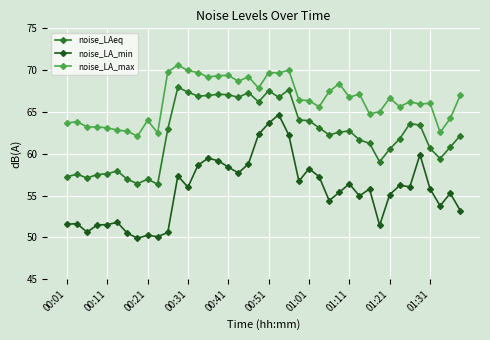

Does the chart display data point markers on the line(s)?

Yes